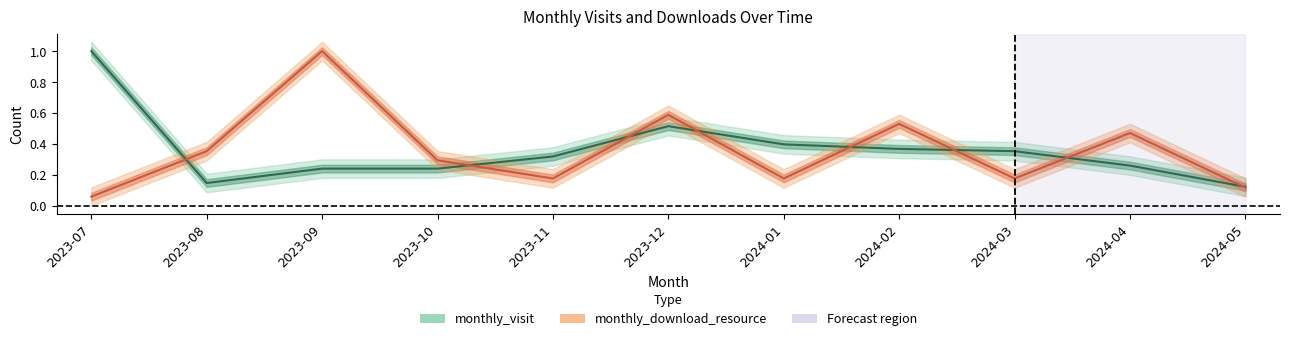

How many categories are shown in the chart?

11